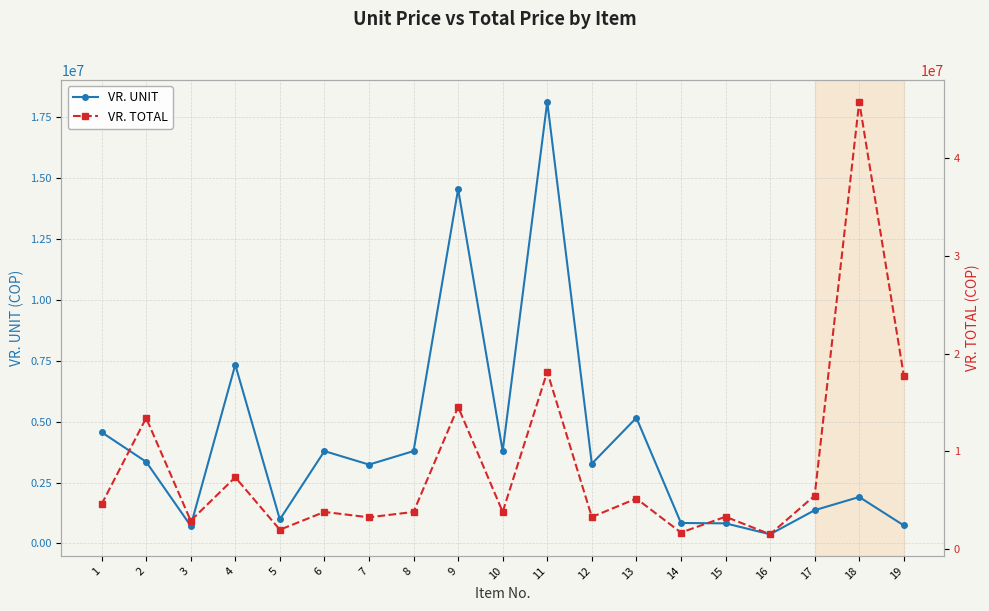

True or false: VR. TOTAL and VR. UNIT cross at least once.

False